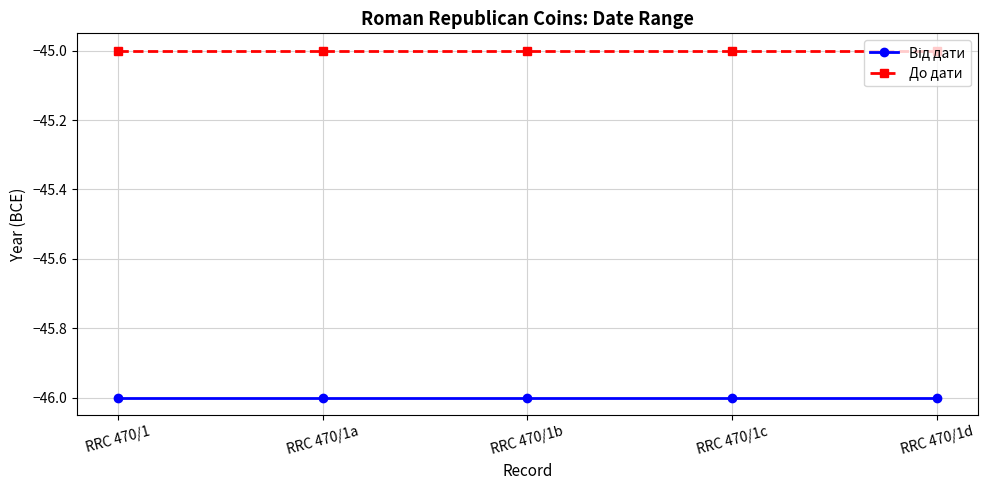

What is the value of the До дати point at the 3rd from the left?

-45